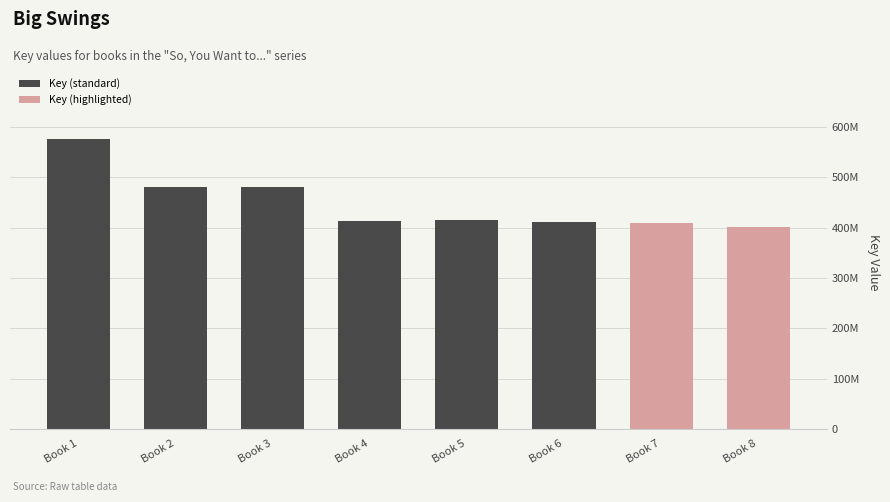

Does the chart contain any negative values?

No